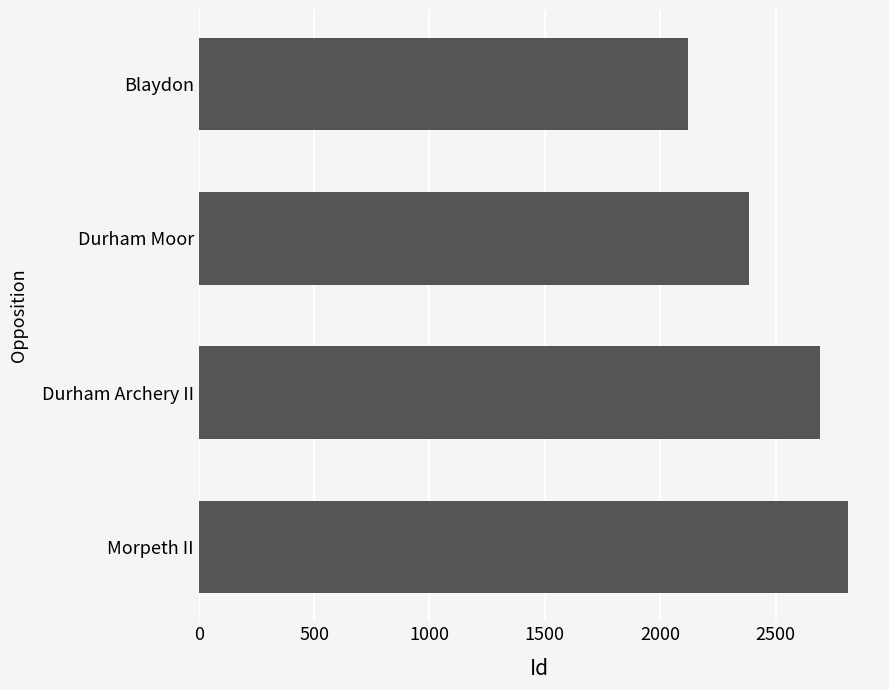

What is the difference between the maximum and second lowest values?

429